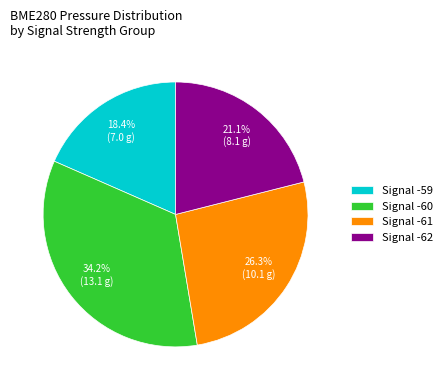

Is Signal -60 the majority of the pie?

No